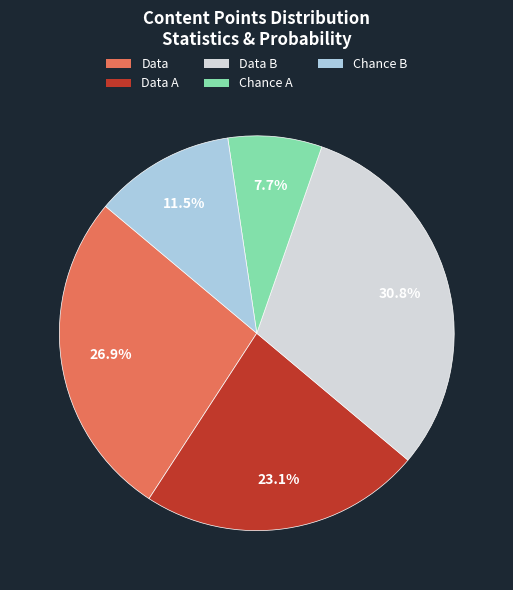

Is there any slice that represents more than half of the pie?

No